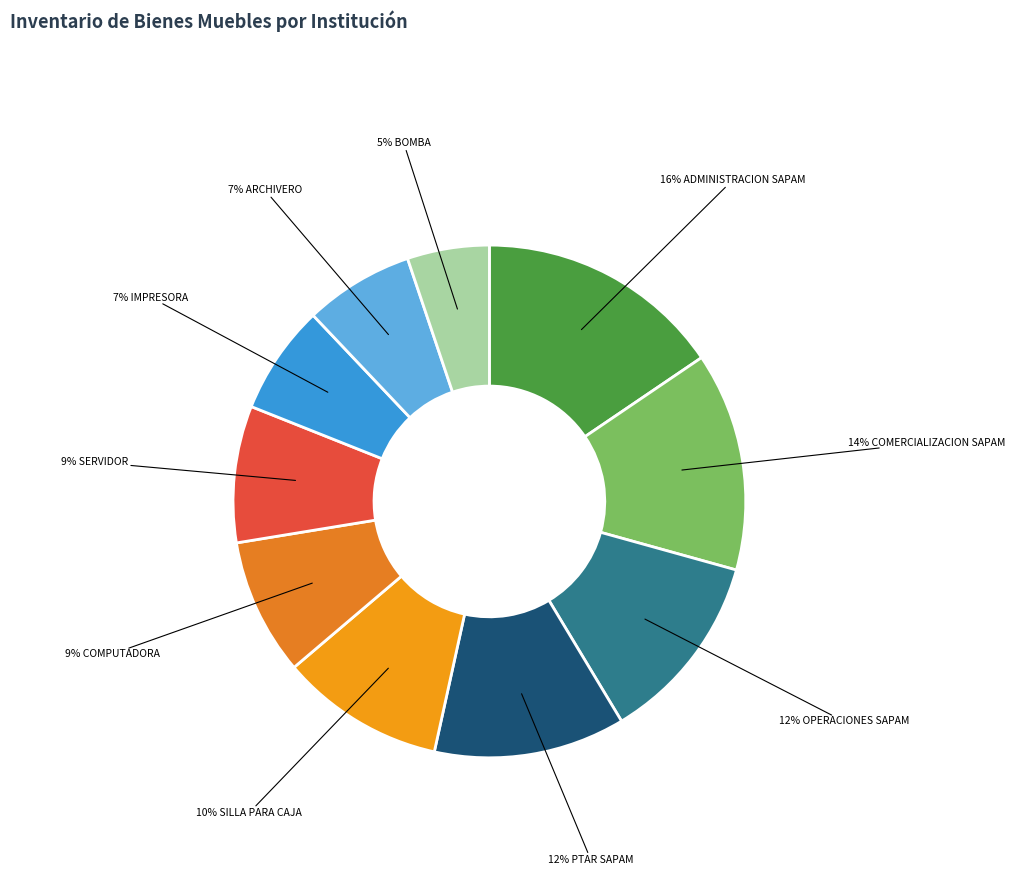

How many slices are in this pie chart?

10